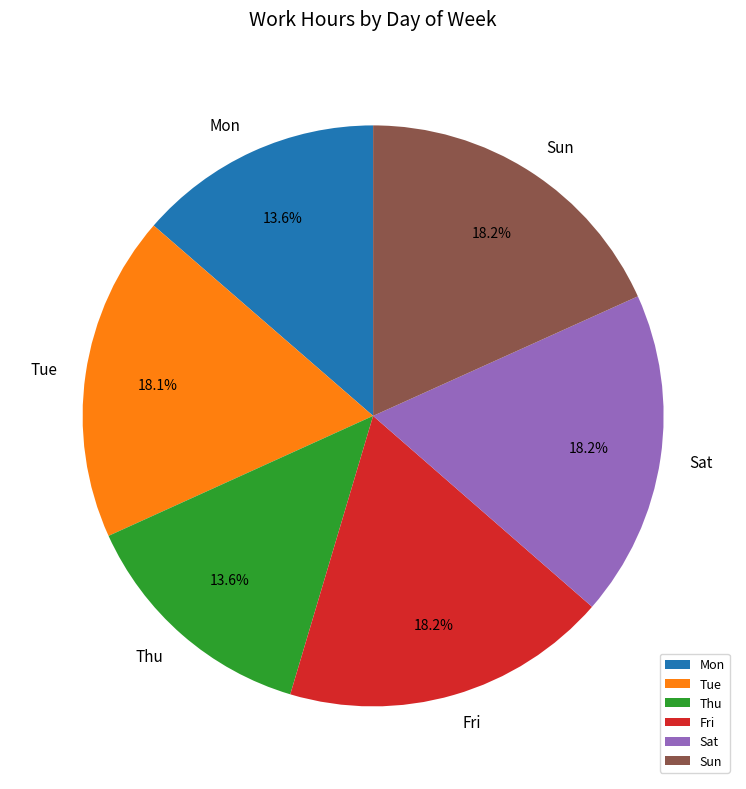

Approximately how many times larger is the value at Sun compared to Tue?

1.0